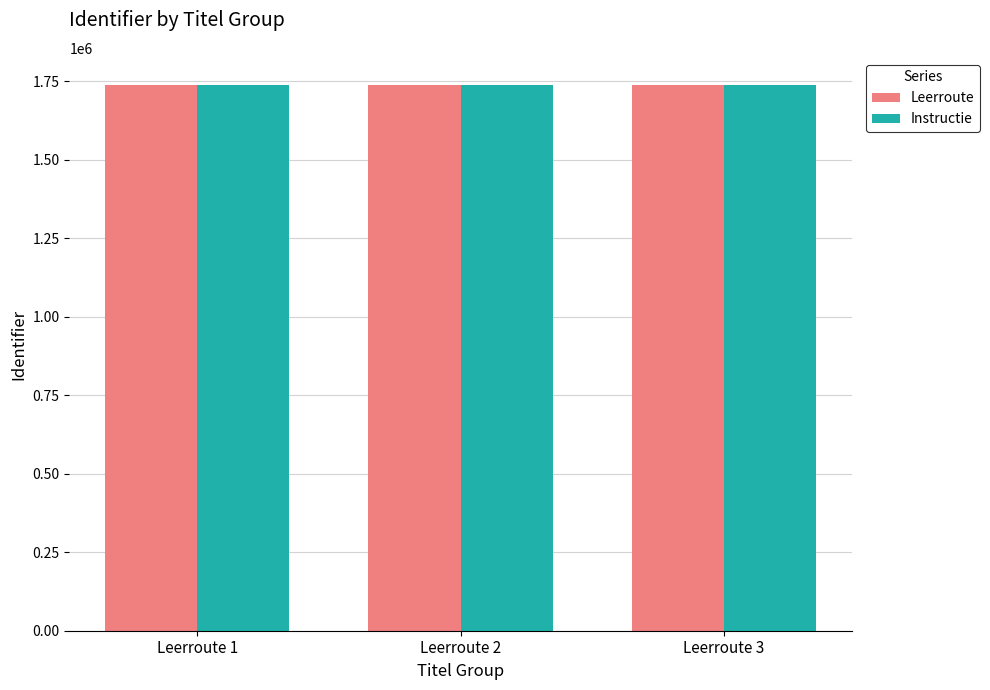

What are all the series names shown in the legend?

Leerroute, Instructie